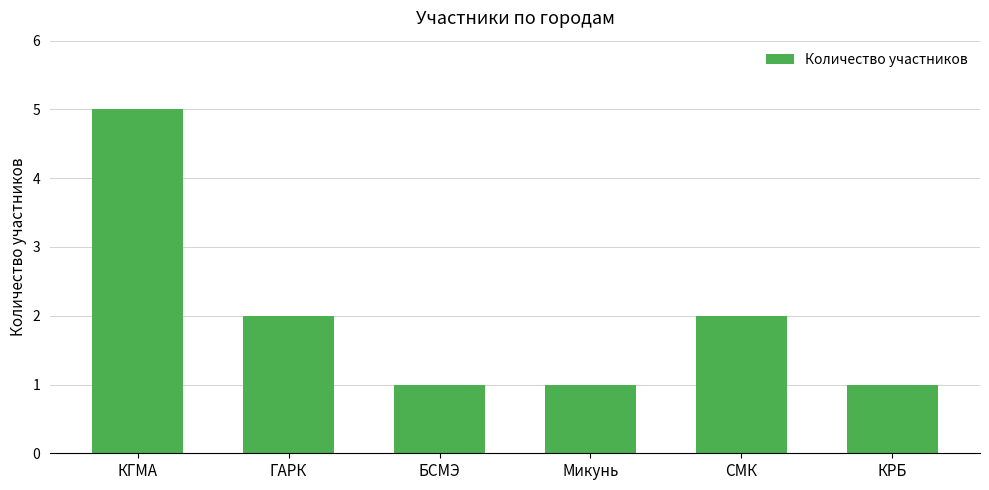

What is the average value?

2